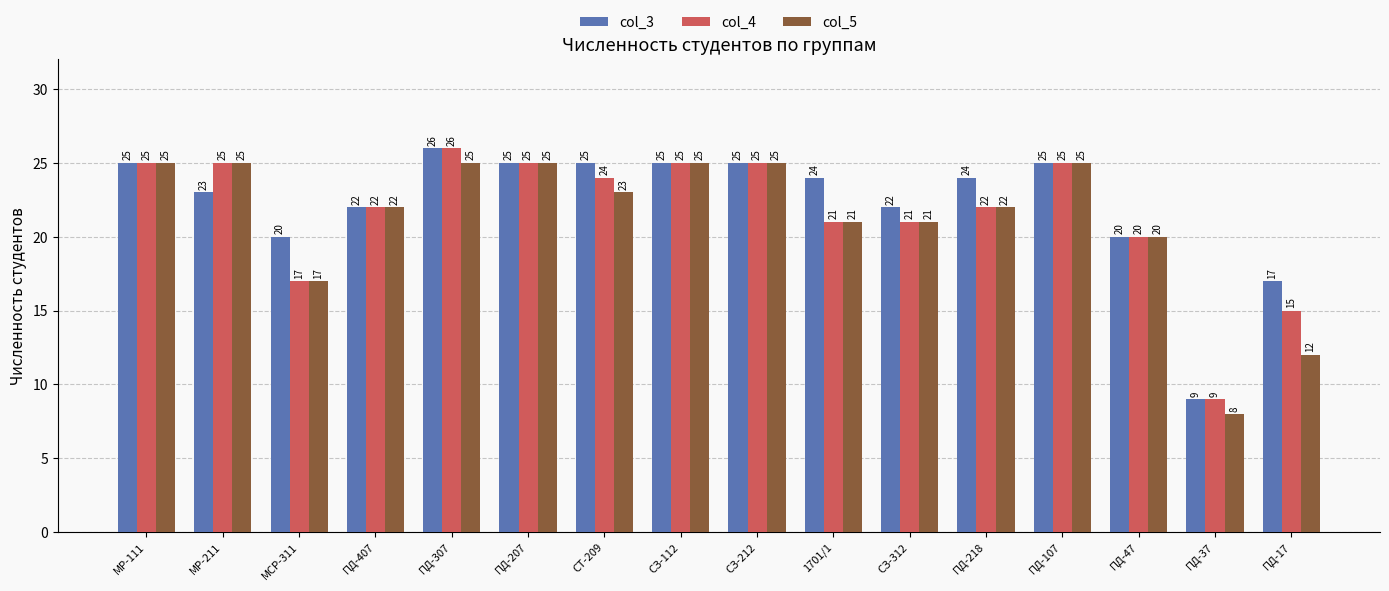

Rank the series by their average value, from highest to lowest.

col_3, col_4, col_5